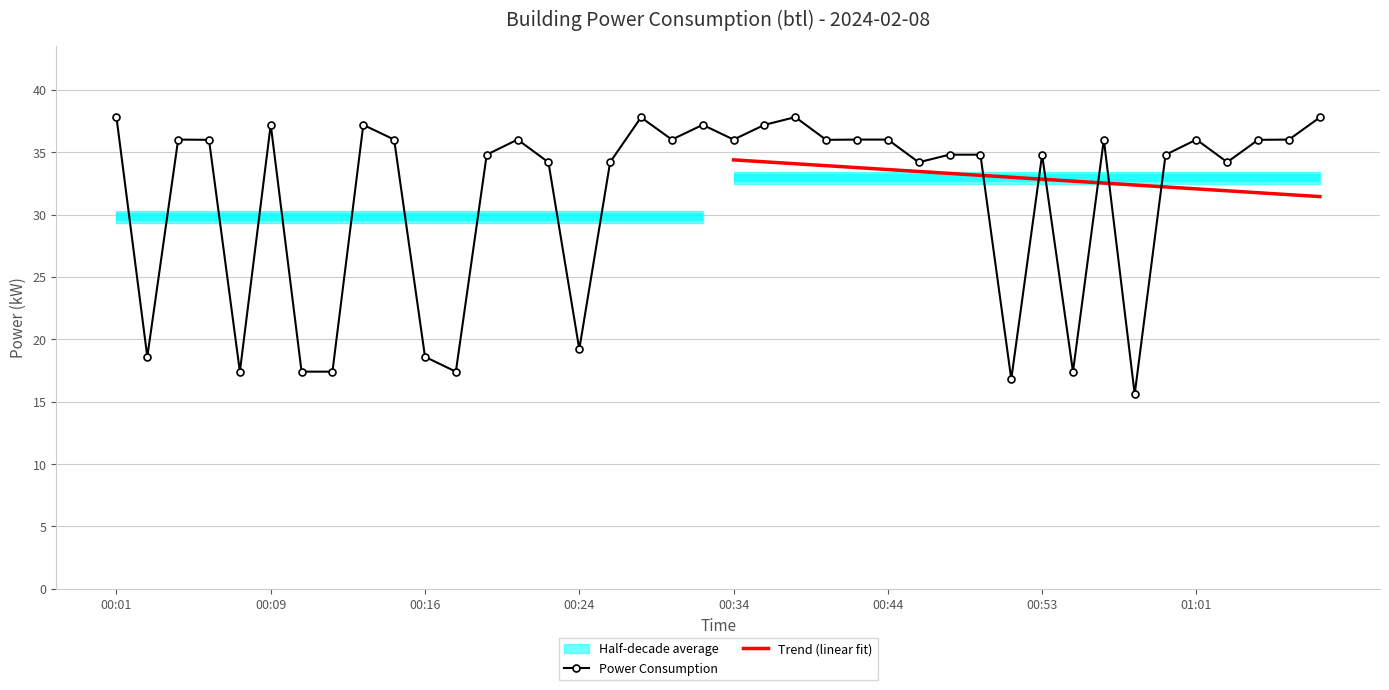

What position from the right is 00:48?

13